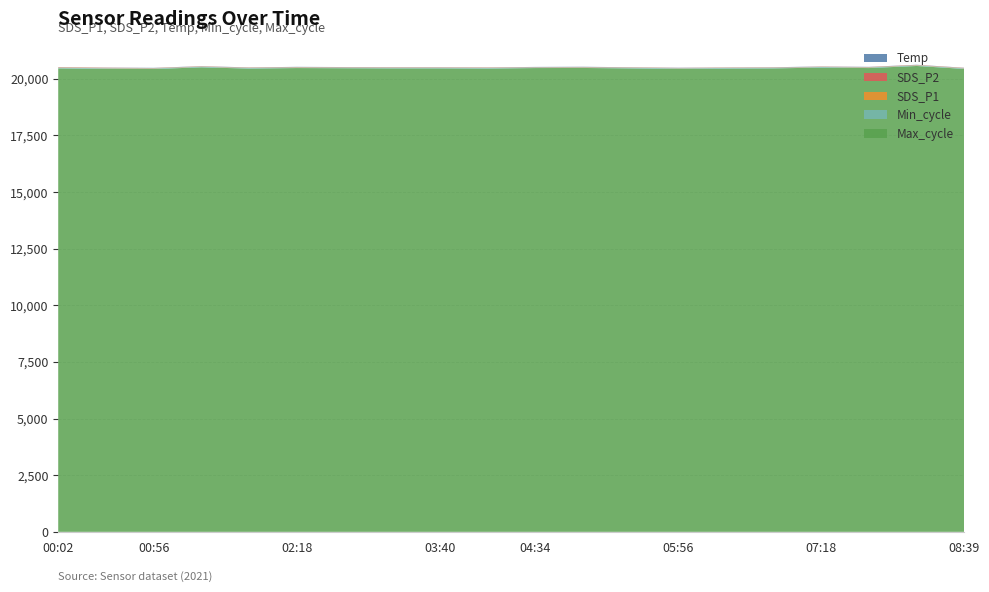

Reading left to right, what are all the values shown in this chart?

SDS_P2: 7.4	7.4	5.7	6.9	6.6	6.8	6.9	7.0	6.7	7.1	6.4	7.2	6.0	5.9	5.4	6.0	5.7	6.2	6.6	6.8
SDS_P1: 14.5	13.4	9.9	9.1	9.8	10.9	10.1	10.3	9.3	9.8	8.1	9.9	9.3	8.0	9.1	9.3	8.4	10.9	11.4	10.1
Temp: 8.0	7.9	8.1	8.2	8.2	8.2	8.2	8.2	8.2	8.2	8.1	8.1	8.2	8.3	8.3	8.2	8.2	8.2	8.2	8.2
Min_cycle: 28.0	28.0	28.0	28.0	28.0	28.0	28.0	28.0	28.0	28.0	28.0	28.0	28.0	28.0	28.0	28.0	28.0	28.0	28.0	28.0
Max_cycle: 20448.0	20429.0	20421.0	20495.0	20440.0	20463.0	20455.0	20448.0	20448.0	20440.0	20463.0	20467.0	20448.0	20428.0	20440.0	20448.0	20483.0	20463.0	20555.0	20424.0